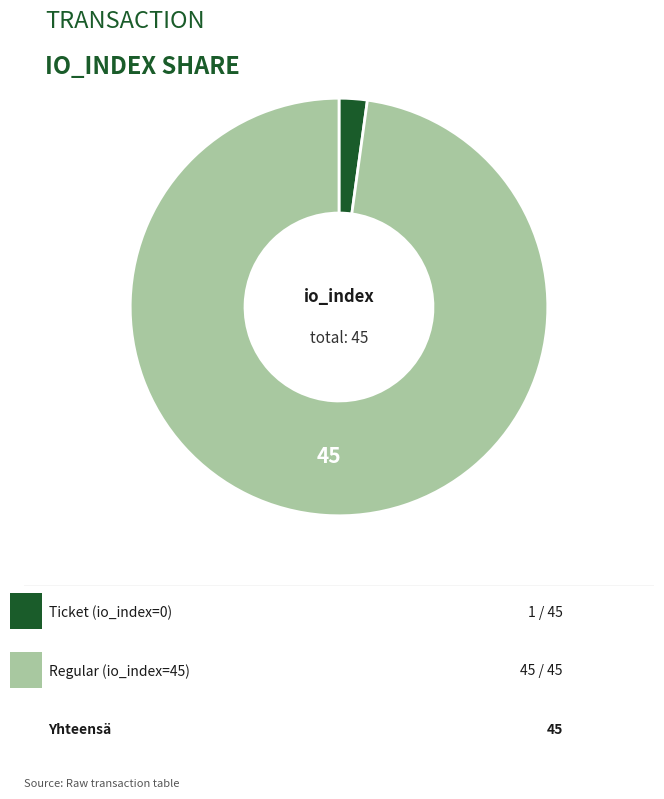

Does any single category account for the majority?

Yes